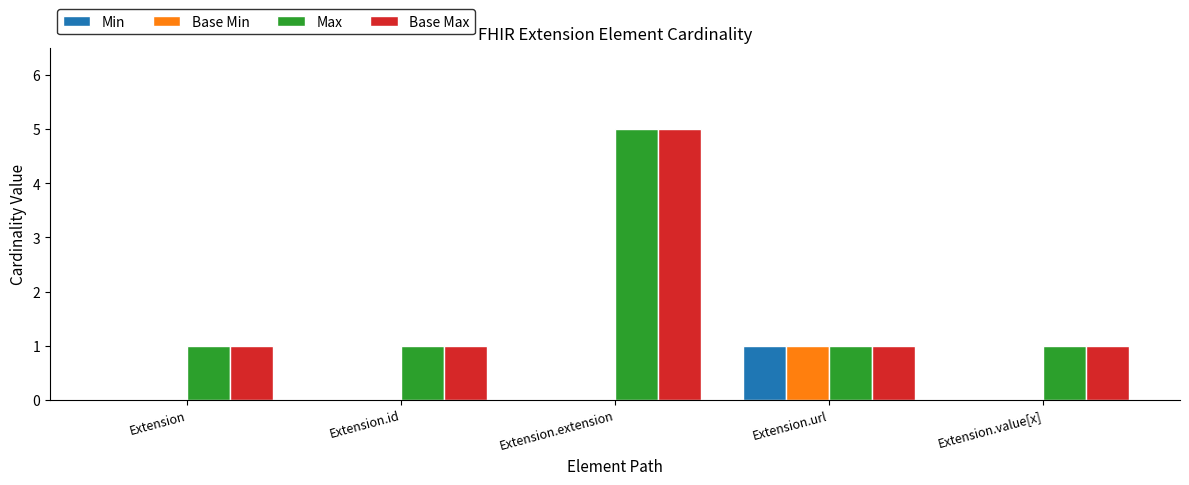

At which category is the sum across all series the highest?

Extension.extension